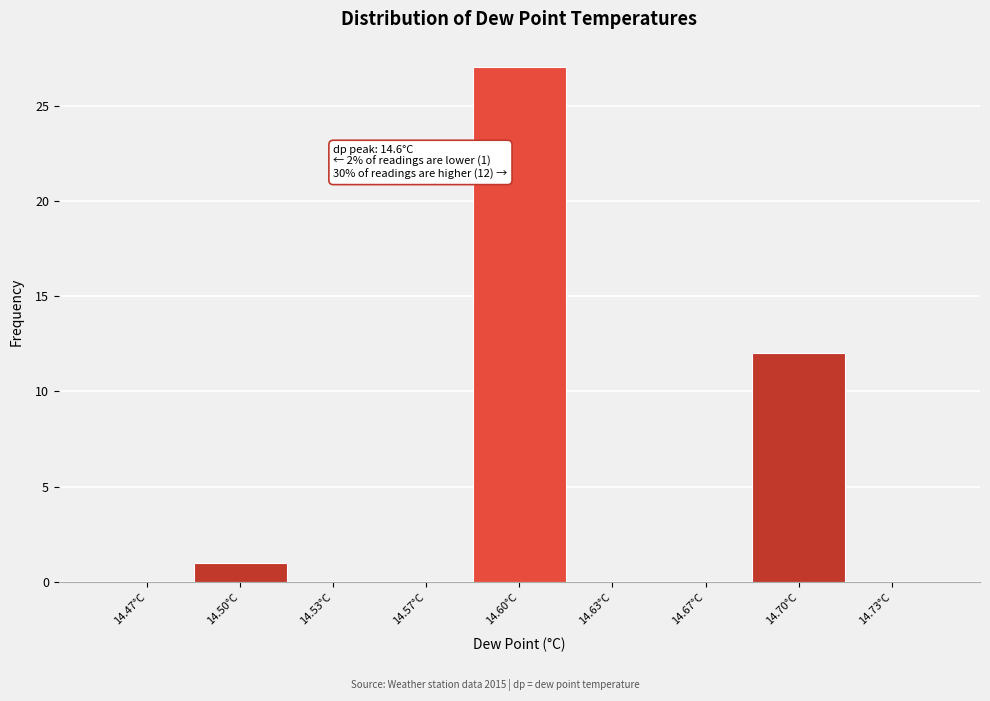

Reading right to left, list all the values displayed in this chart.

14.73°C=0	14.70°C=12	14.67°C=0	14.63°C=0	14.60°C=27	14.57°C=0	14.53°C=0	14.50°C=1	14.47°C=0